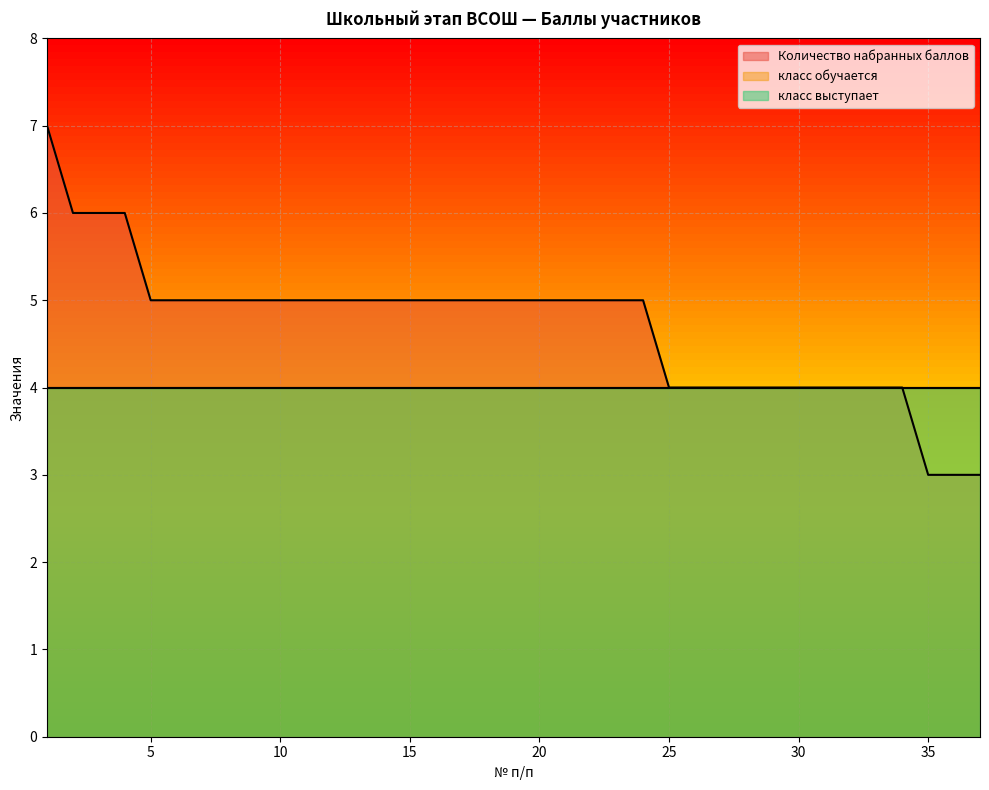

True or false: класс выступает and Количество набранных баллов intersect in this chart.

False